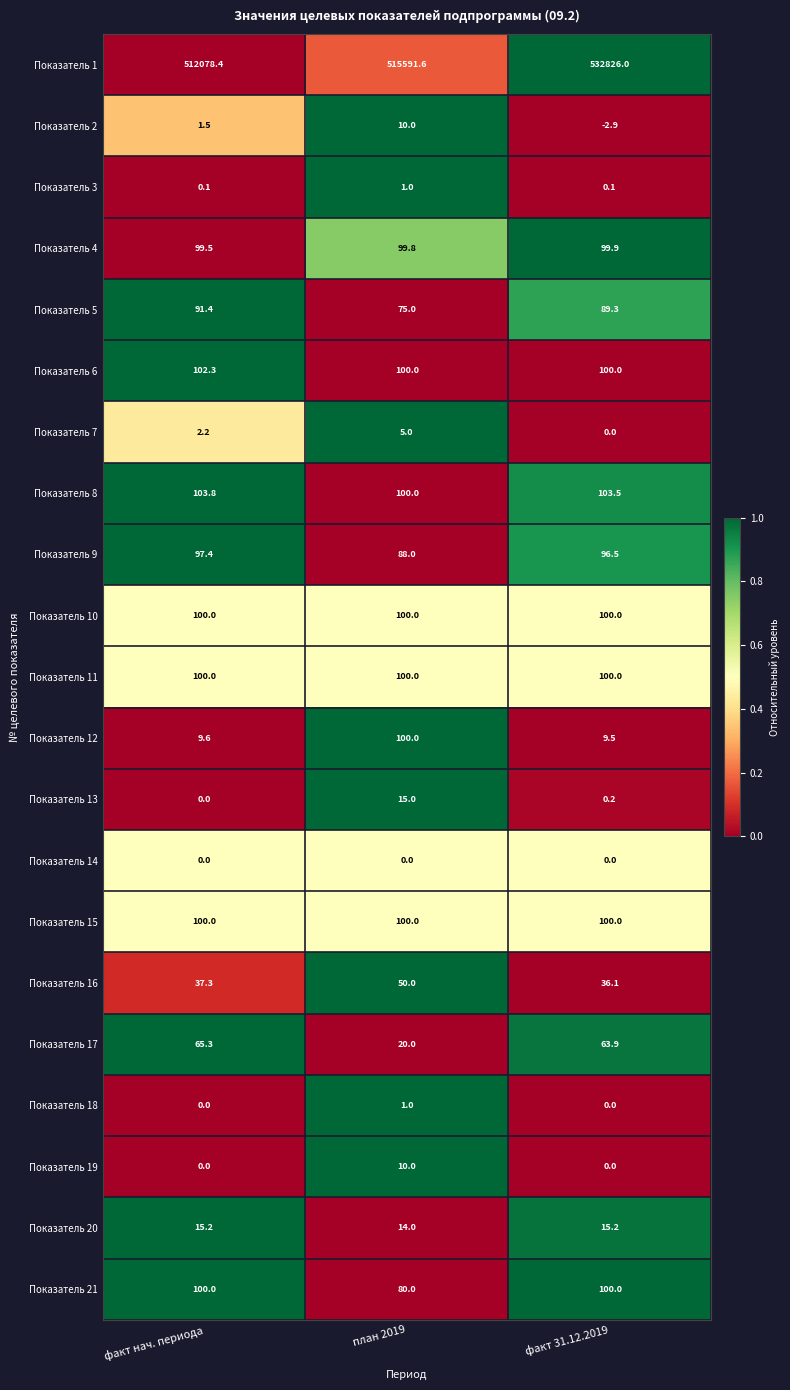

List the labels in order of Показатель 1 value, smallest first.

факт нач. периода, план 2019, факт 31.12.2019